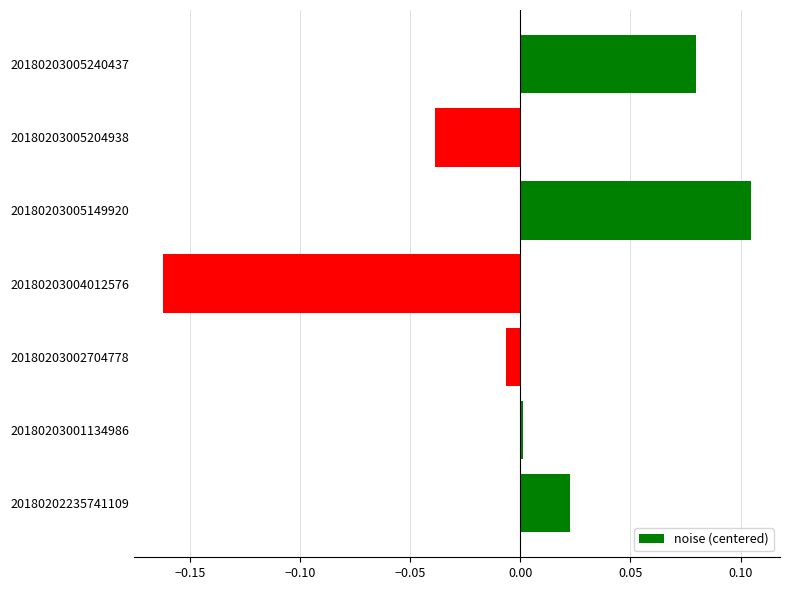

Between 20180203005240437 and 20180203004012576, which is larger?

20180203005240437